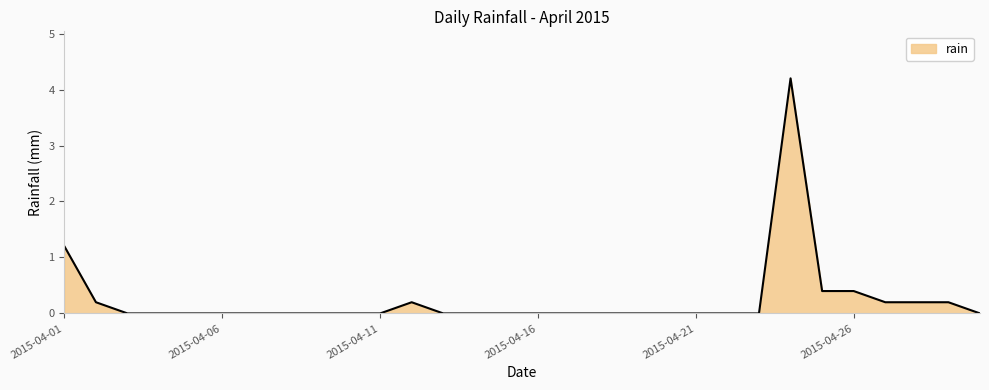

What is the maximum value shown in the chart?

4.2